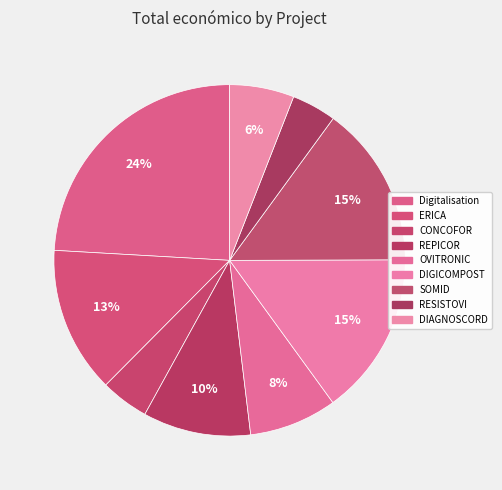

What portion of the pie excludes REPICOR?

90.1%